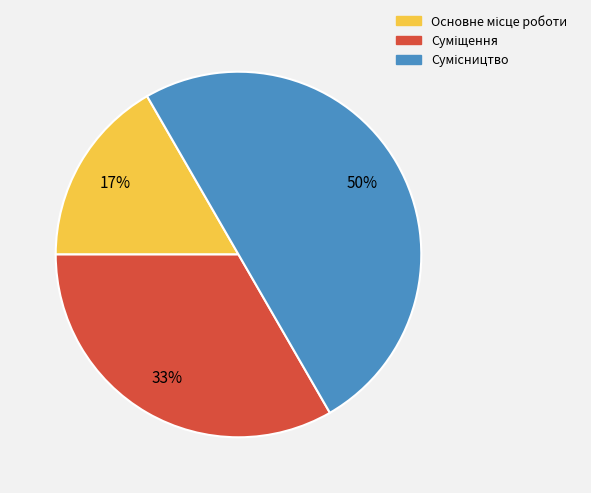

To the nearest percent, what is the average slice percentage?

33%